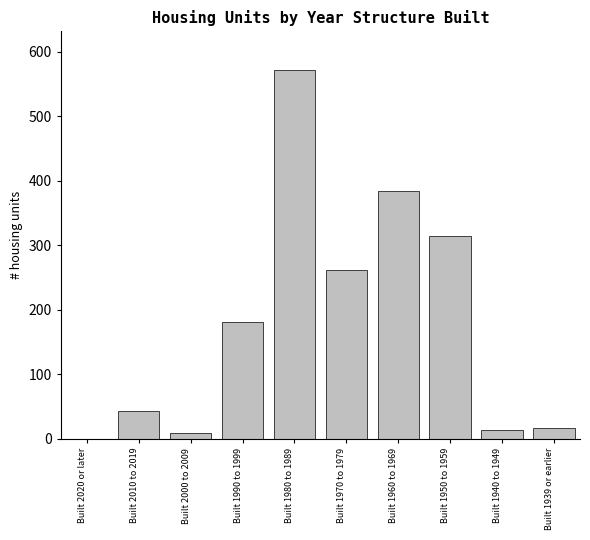

Reading right to left, what are all the values shown in this chart?

Built 1939 or earlier=17	Built 1940 to 1949=14	Built 1950 to 1959=315	Built 1960 to 1969=385	Built 1970 to 1979=261	Built 1980 to 1989=572	Built 1990 to 1999=181	Built 2000 to 2009=8	Built 2010 to 2019=43	Built 2020 or later=0